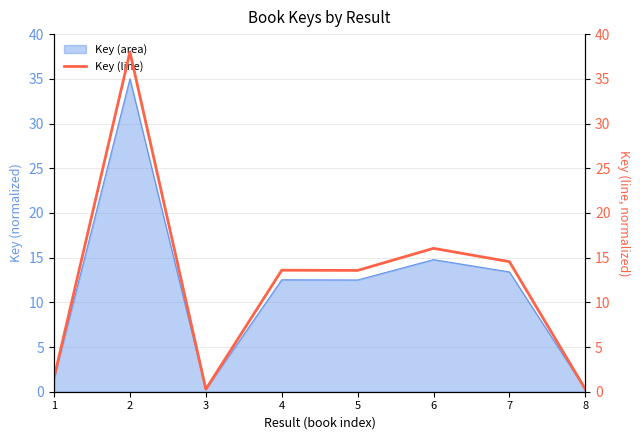

Where does the data first go above 13?

2